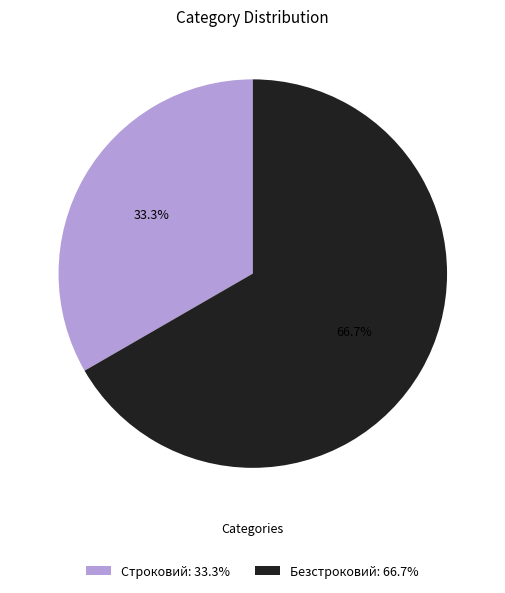

Which slice represents more than half of the pie?

Безстроковий